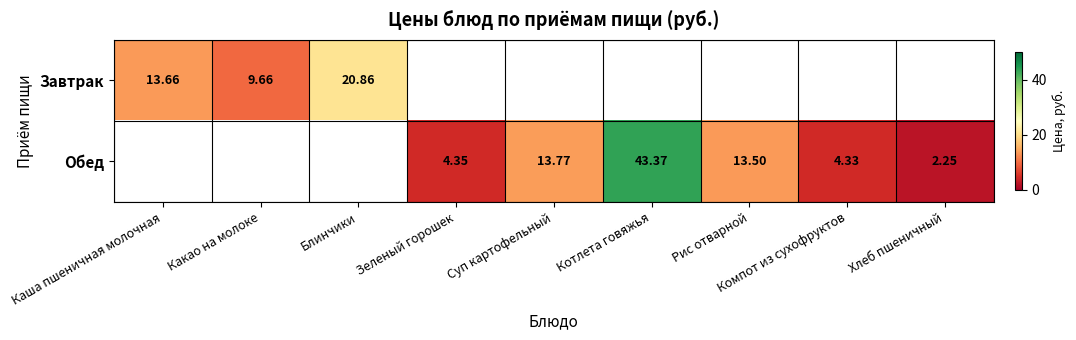

How many series are shown in this chart?

2